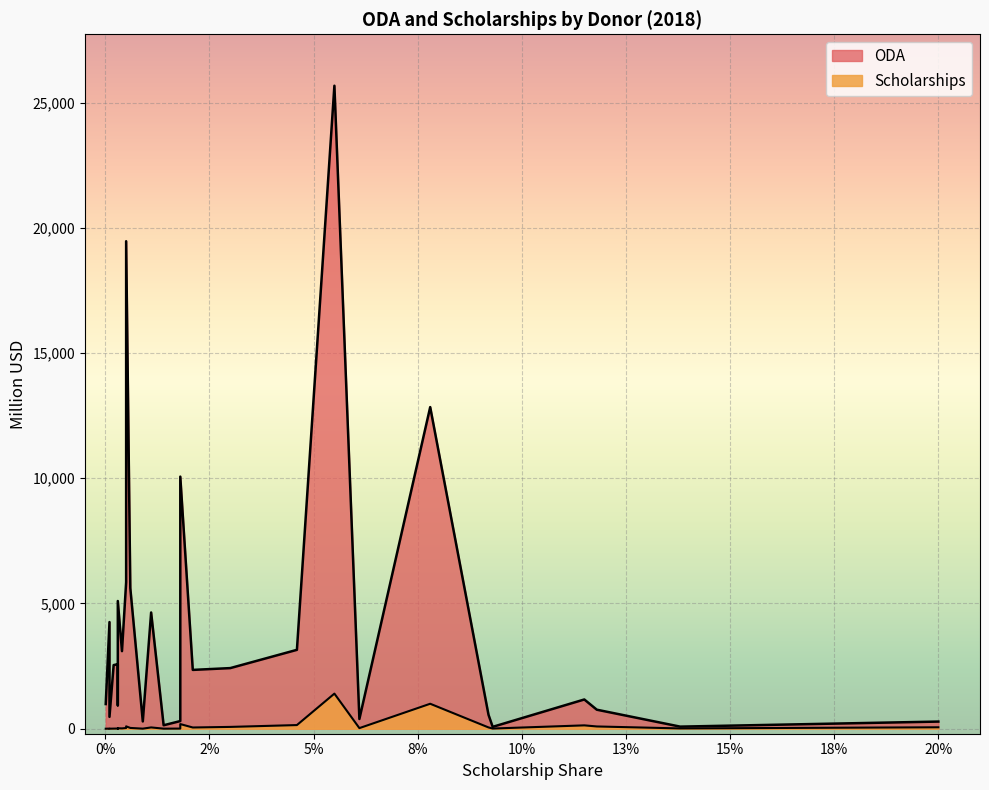

List the series in order of their overall mean, lowest first.

Scholarships, ODA